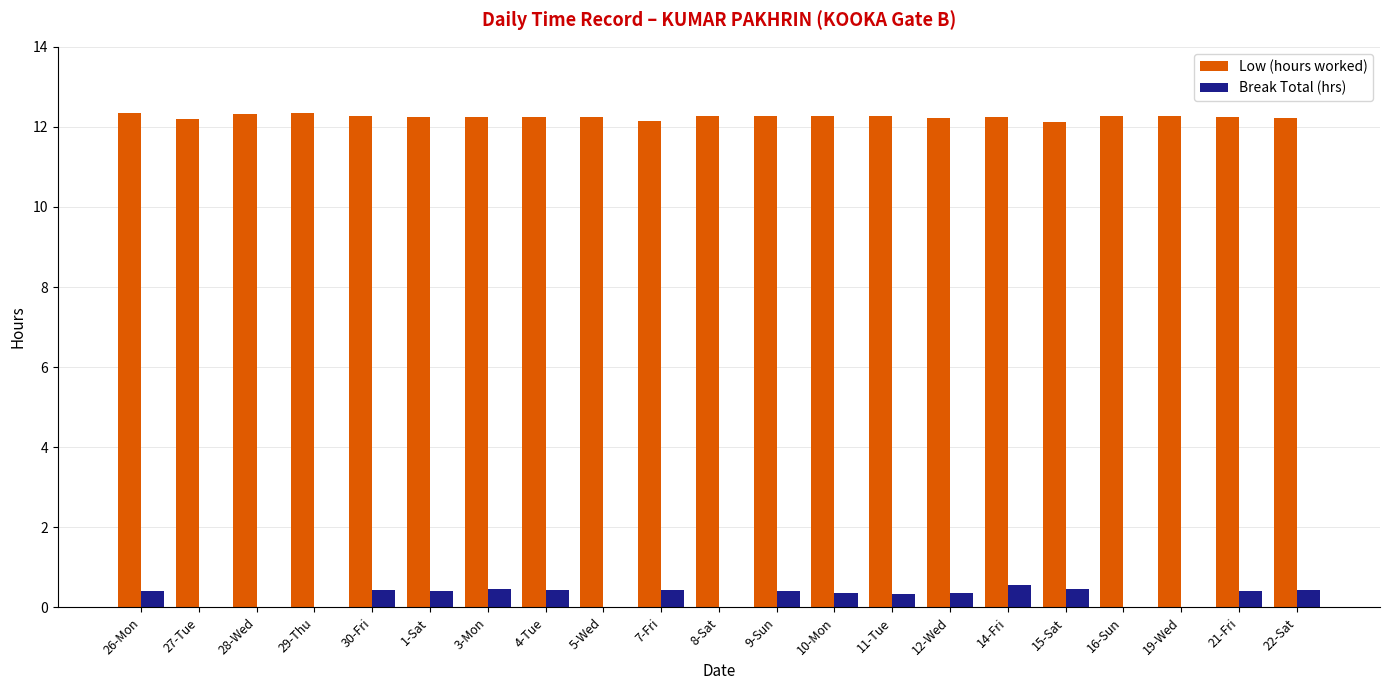

What is the difference between the Break Total (hrs) values at 27-Tue and 10-Mon?

0.4